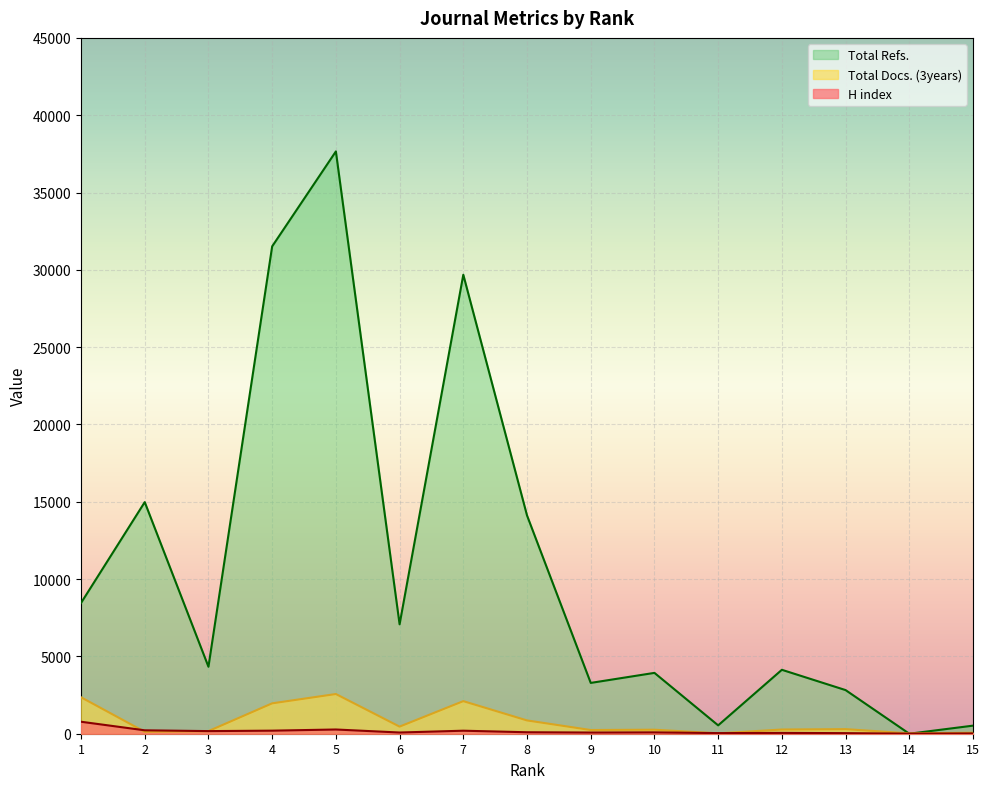

Where is Total Docs. (3years) nearest to the value 1295?

8